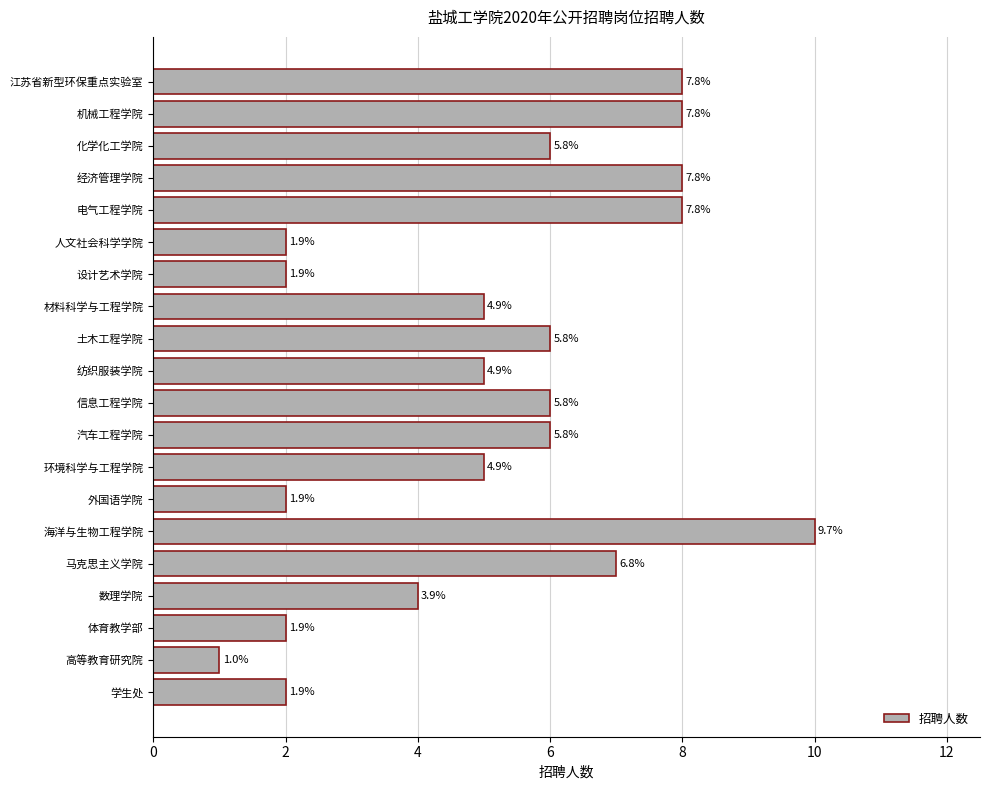

Does the chart contain any negative values?

No